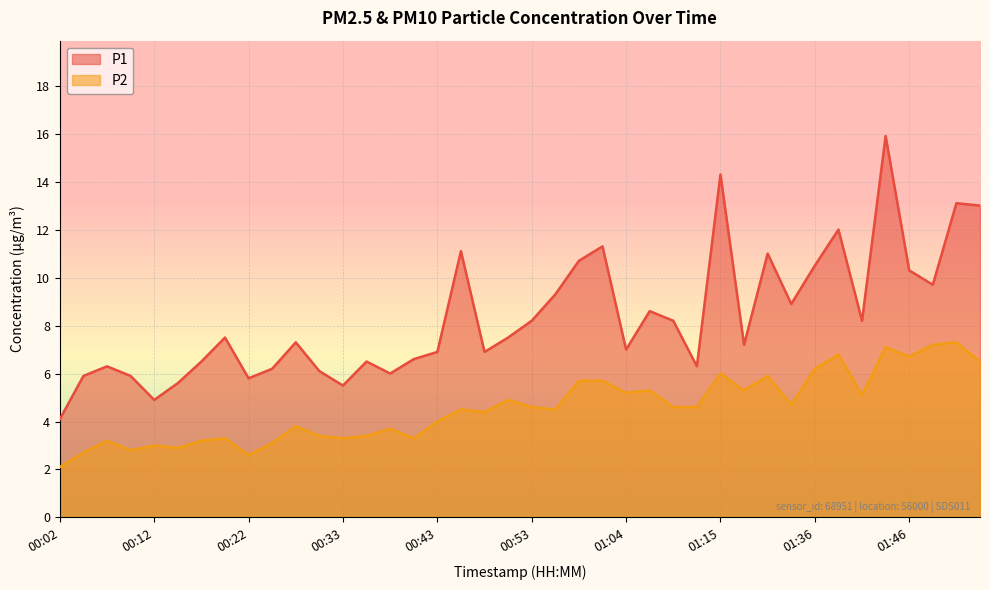

True or false: P2 has more than 0 interior local peaks.

True